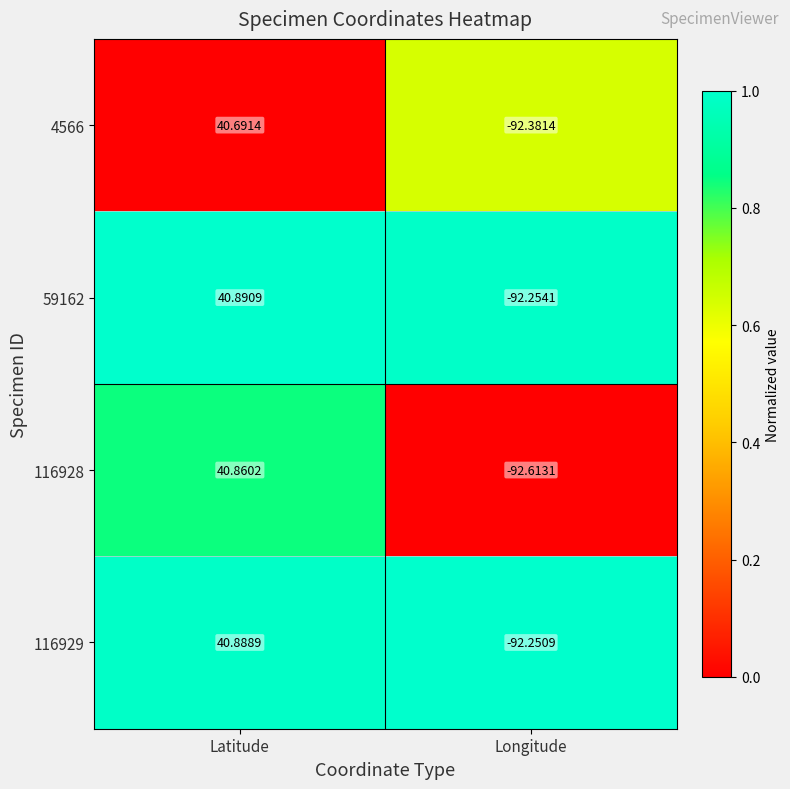

At which category does the chart reach its minimum across all series?

Longitude